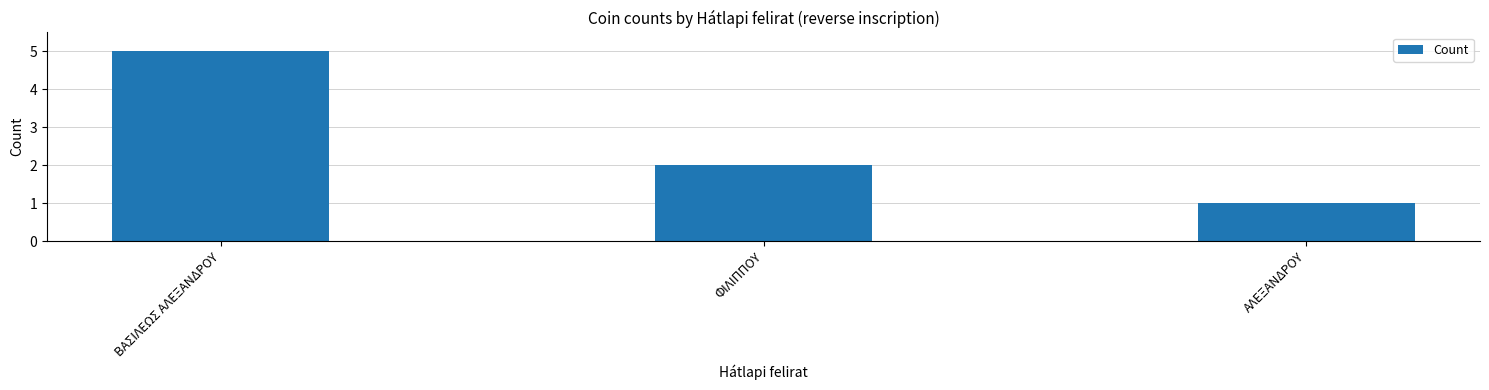

Reading left to right, transcribe all the data shown in this chart.

5	2	1